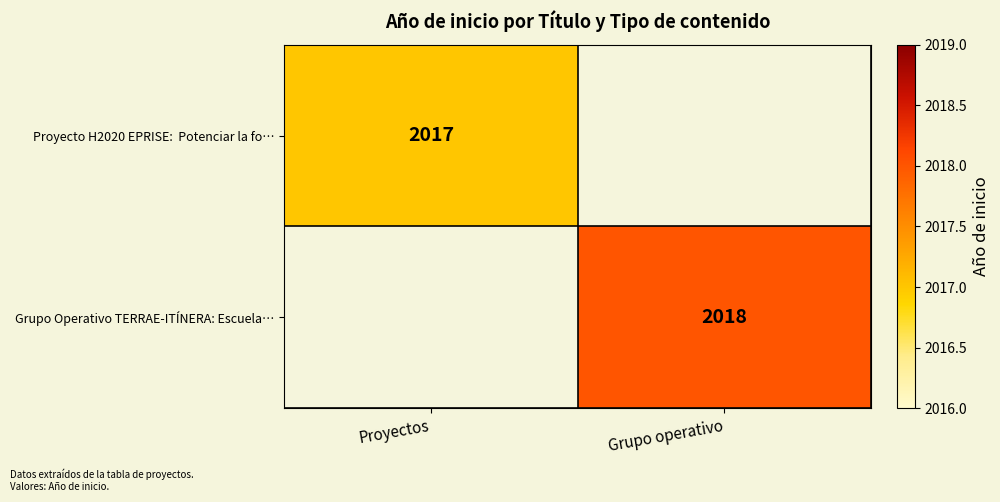

The Grupo Operativo TERRAE-ITÍNERA: Escuela… series shows 2018 at Grupo operativo. True or false?

True